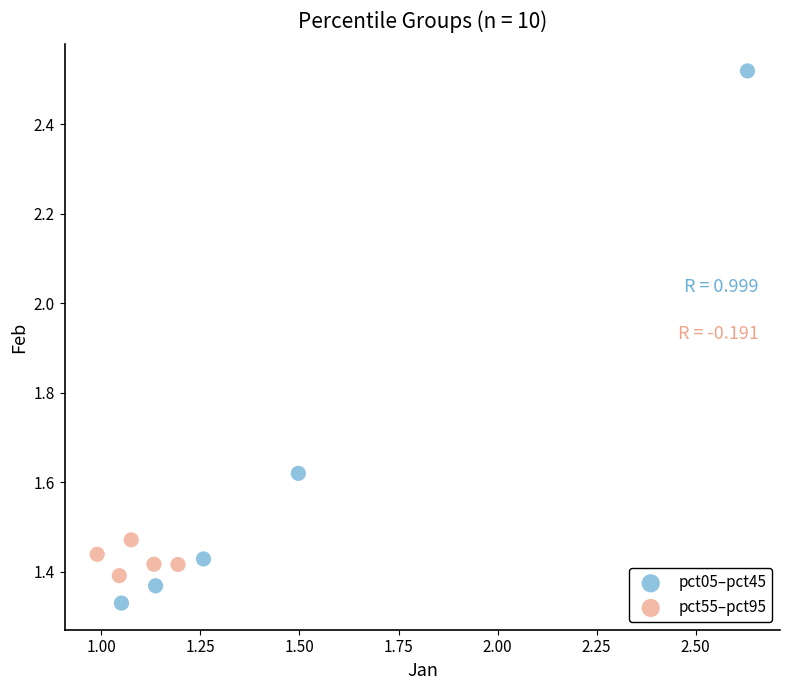

Which series reaches the maximum Y coordinate?

pct05–pct45